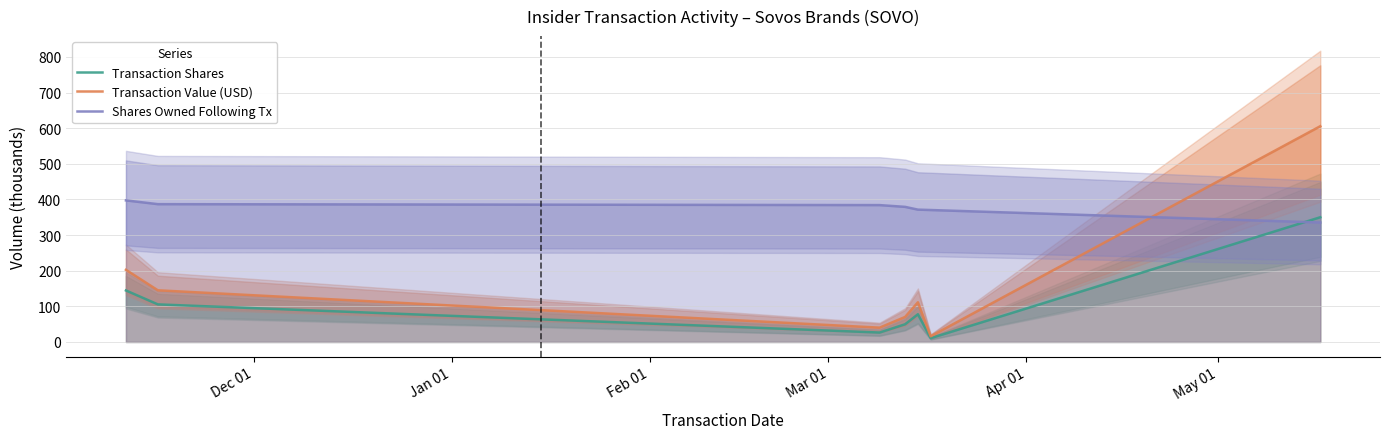

True or false: Transaction Shares and Transaction Value (USD) intersect in this chart.

False